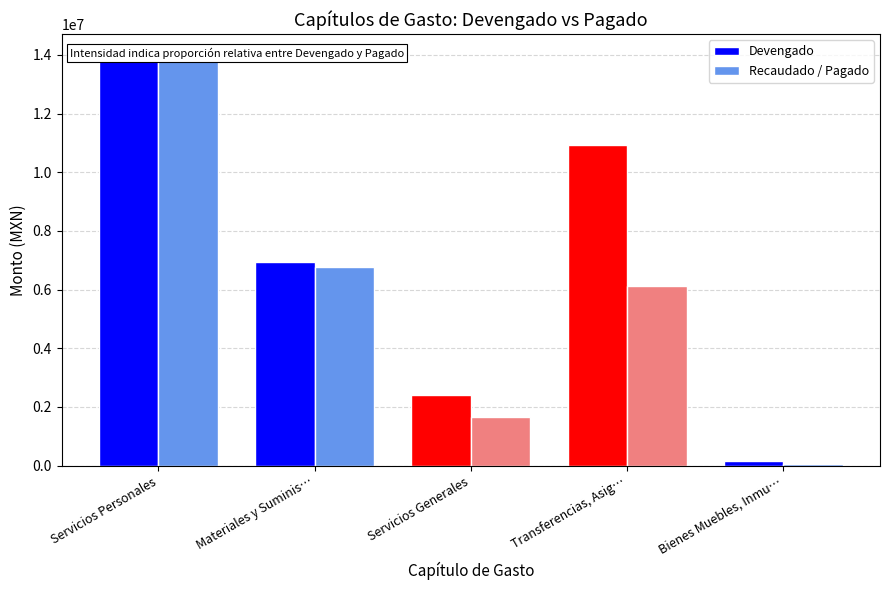

What is the spread (max minus min) of values at Transferencias, Asig…?

4805252.6